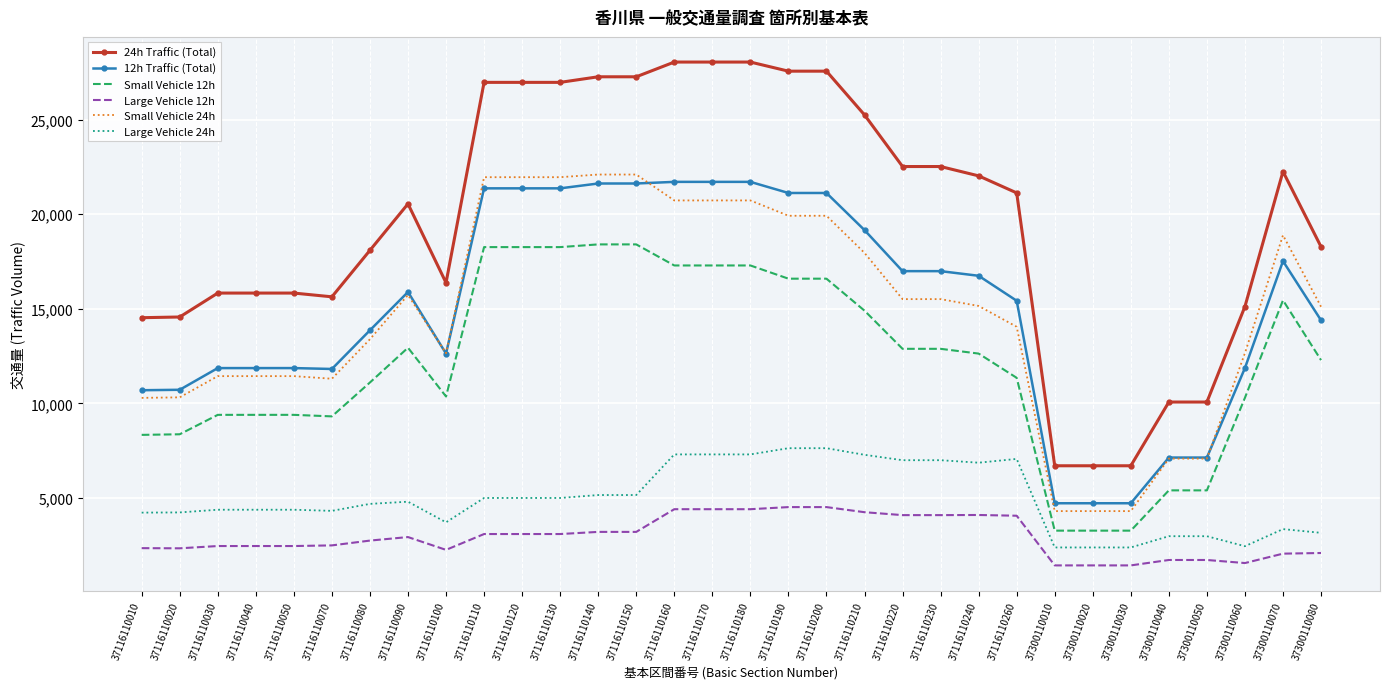

True or false: 12h Traffic (Total) has a value of 14027 at 37116110020.

False